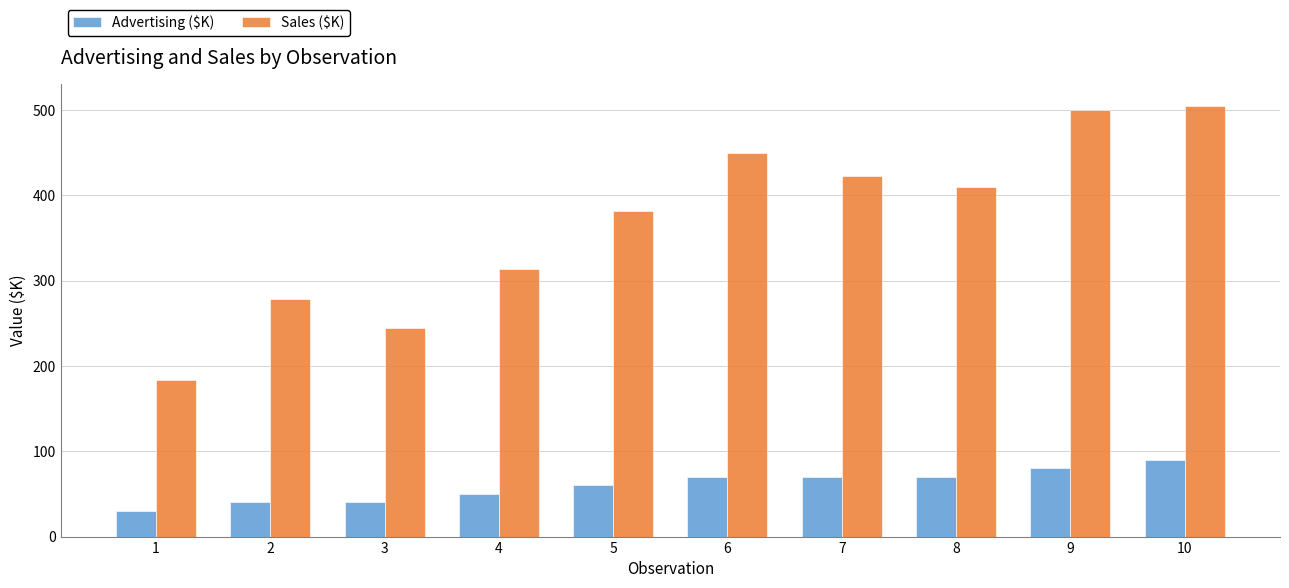

Which series has the widest spread of values?

Sales ($K)